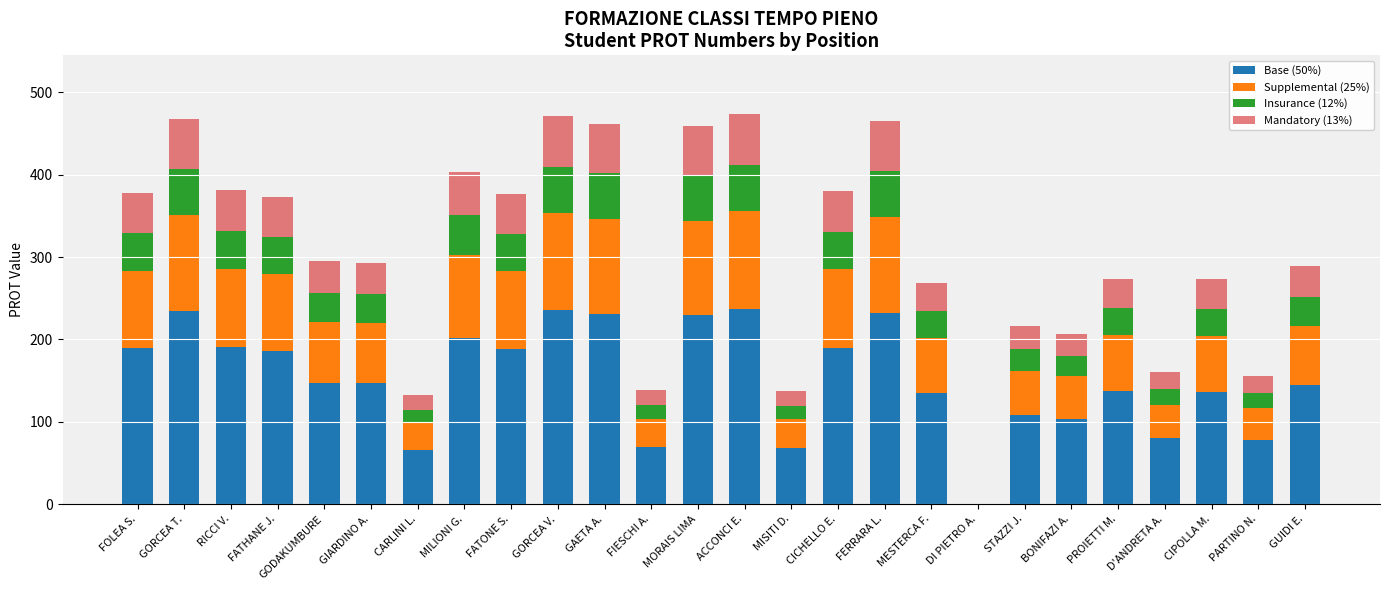

What is the total value across all series at GODAKUMBURE?

295.0